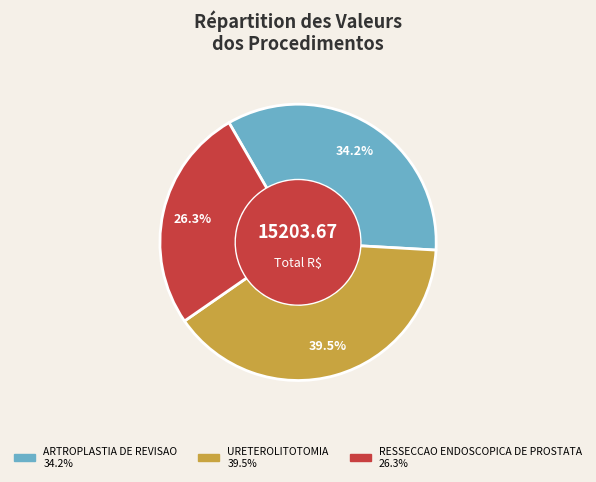

Between RESSECCAO ENDOSCOPICA DE PROSTATA and URETEROLITOTOMIA, which is larger?

URETEROLITOTOMIA